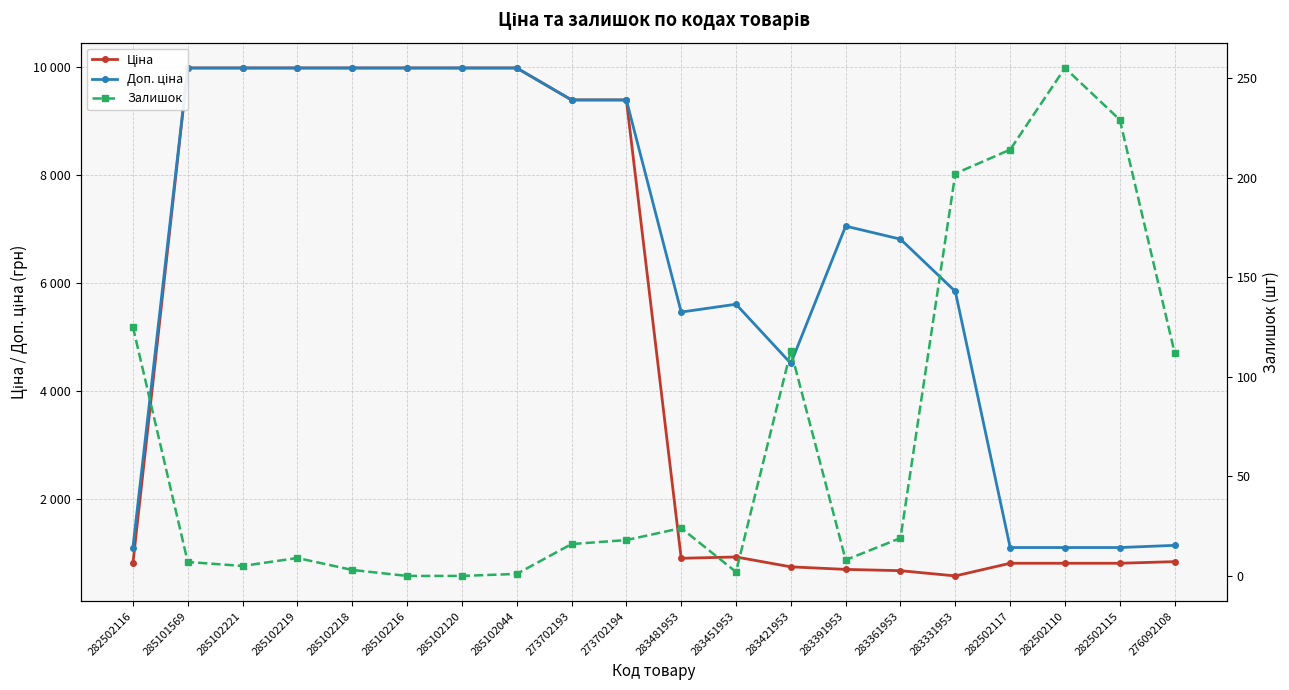

Is it true that Доп. ціна equals 1446.6 at 282502110?

False